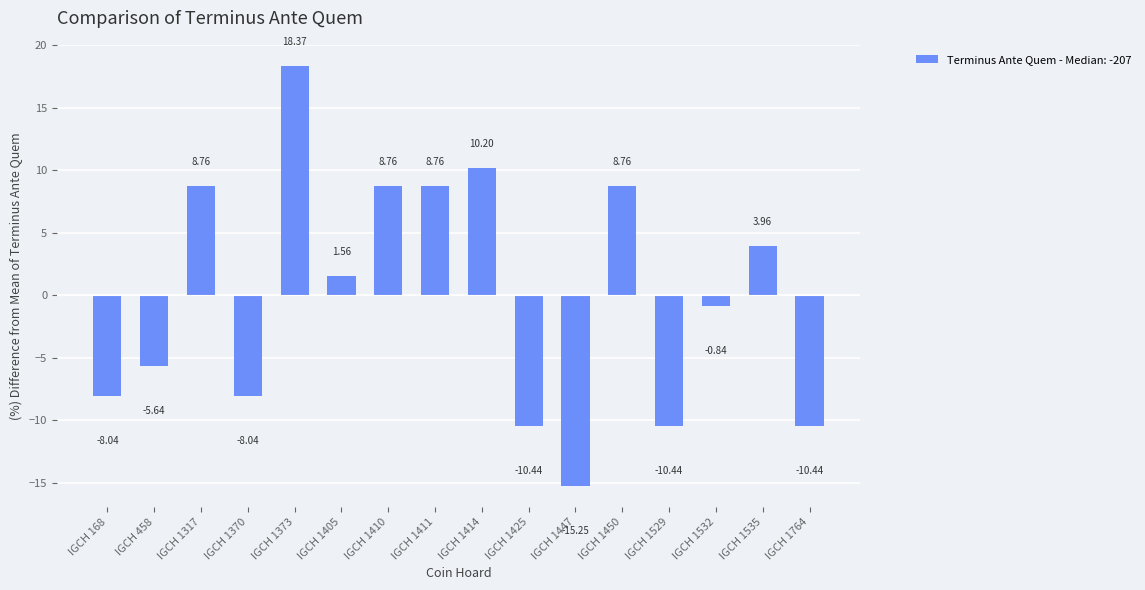

What is the sum of the values at IGCH 1414 and IGCH 168?

2.2